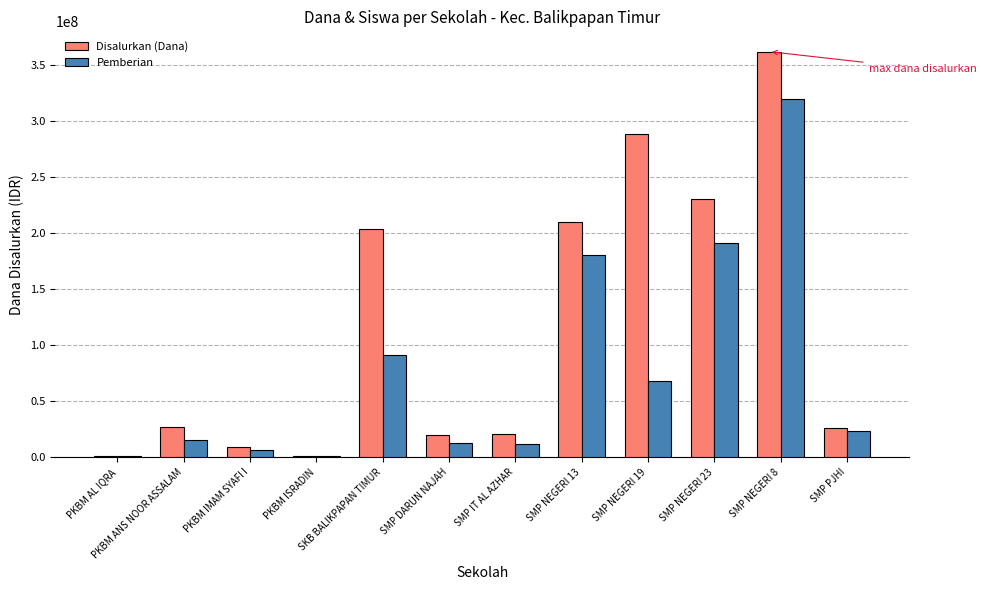

At which label is Pemberian closest to 160312500?

SMP NEGERI 13